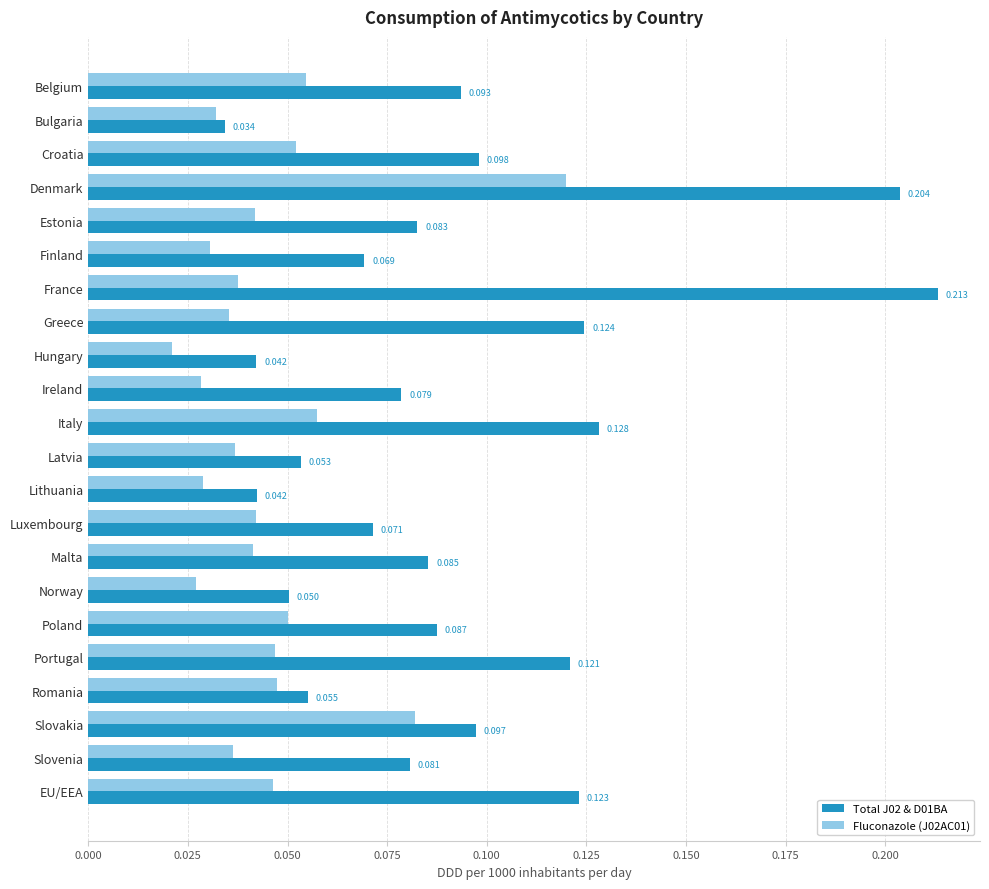

Is the value of Fluconazole (J02AC01) at Estonia greater than the value of Total J02 & D01BA at EU/EEA?

No